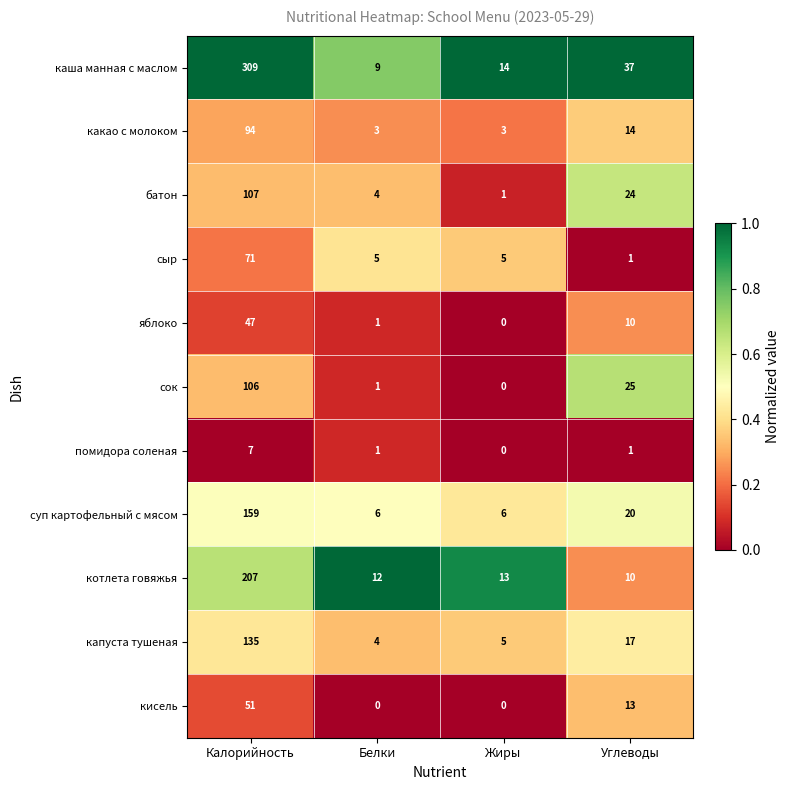

Between Калорийность and Углеводы, which series saw the biggest shift?

каша манная с маслом